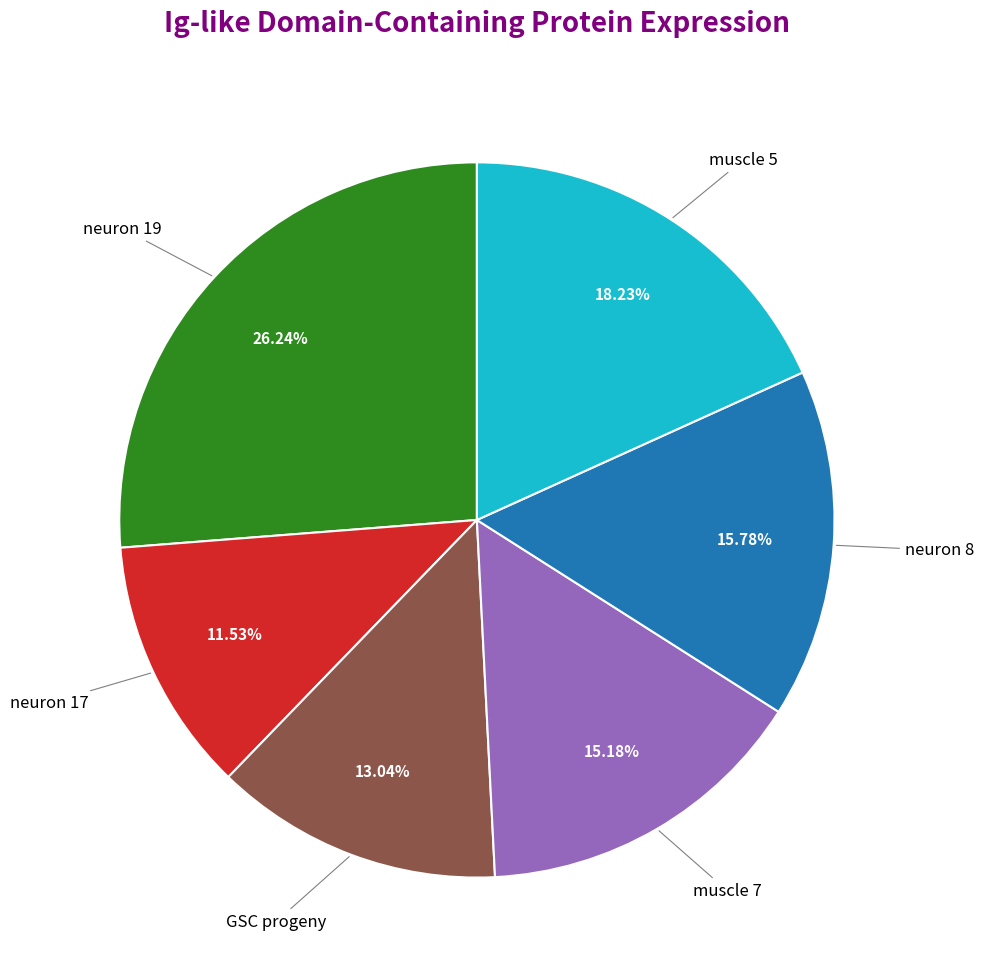

Is there a majority slice in this chart?

No